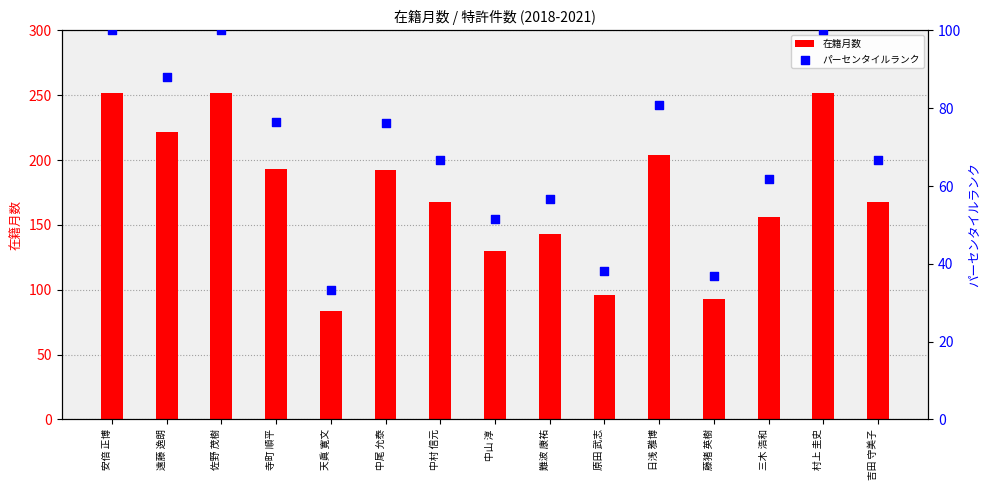

Which series has the largest total across all categories?

在籍月数